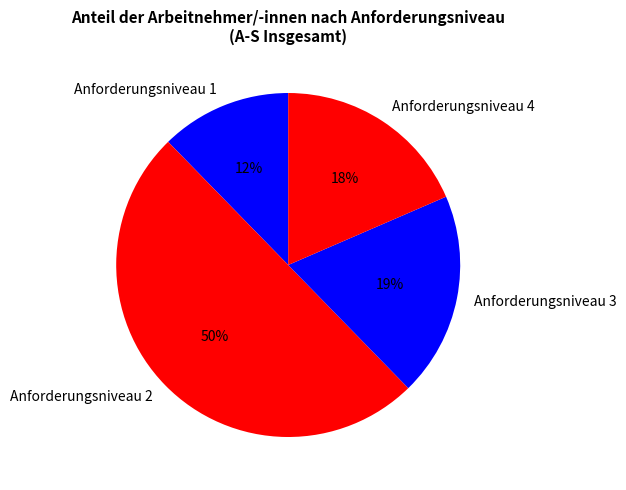

Does Anforderungsniveau 3 account for over 50% of the chart?

No